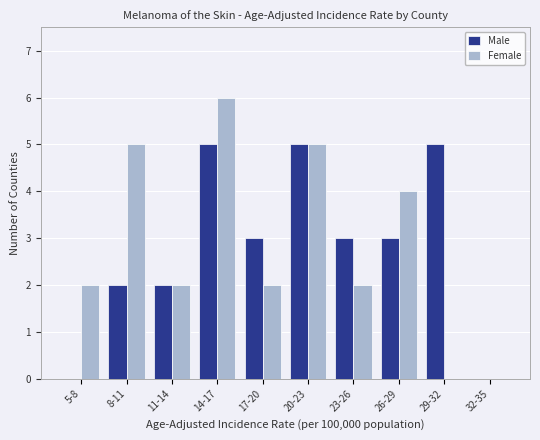

Reading right to left, extract all data points from this chart.

Male: 32-35=0	29-32=5	26-29=3	23-26=3	20-23=5	17-20=3	14-17=5	11-14=2	8-11=2	5-8=0
Female: 32-35=0	29-32=0	26-29=4	23-26=2	20-23=5	17-20=2	14-17=6	11-14=2	8-11=5	5-8=2